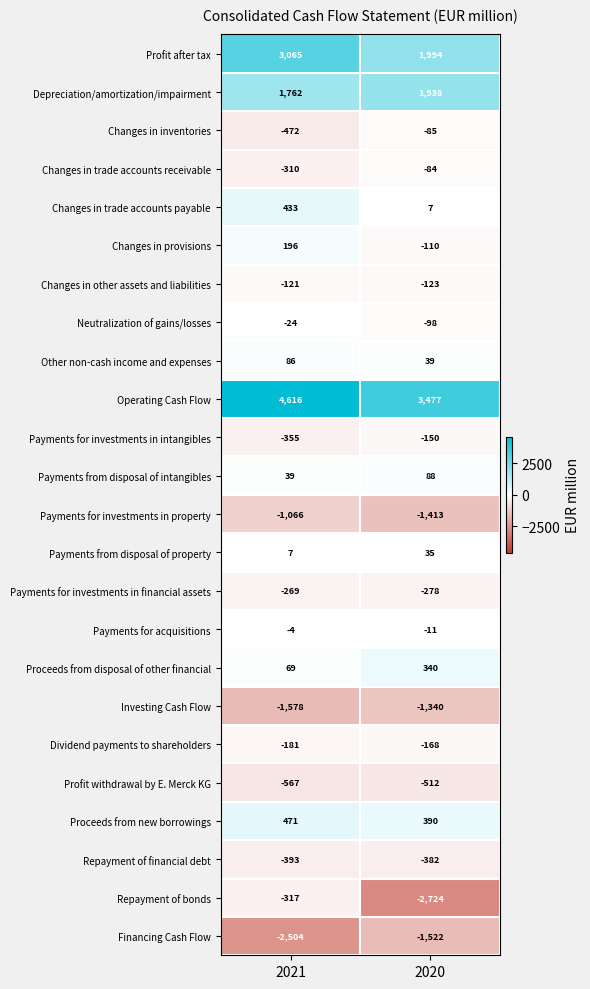

Read the Other non-cash income and expenses value at 2020, to the nearest 10.

40